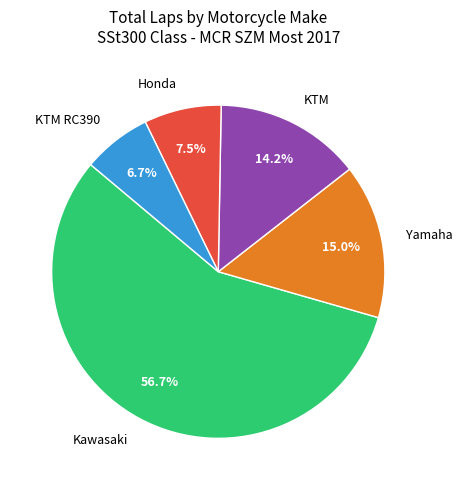

What is the largest slice in the pie chart?

Kawasaki